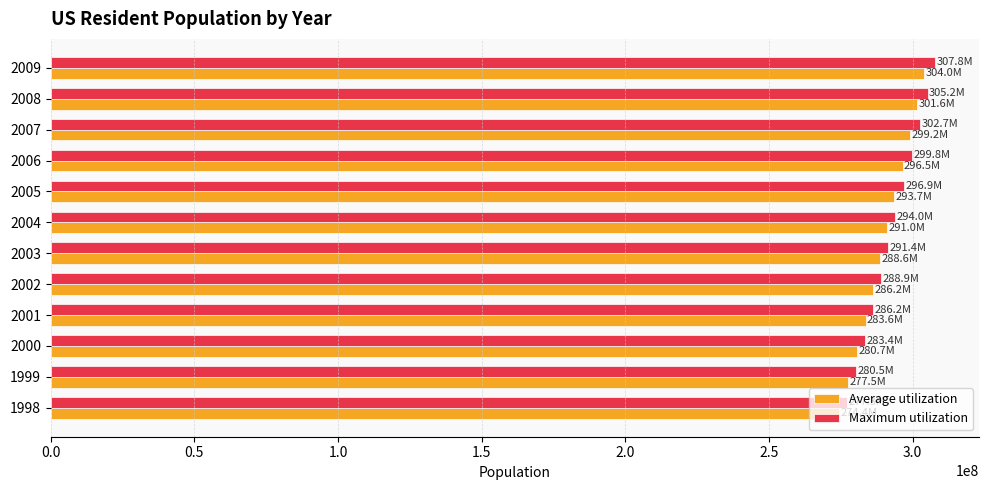

List the series in order of their peak value, highest first.

Maximum utilization, Average utilization